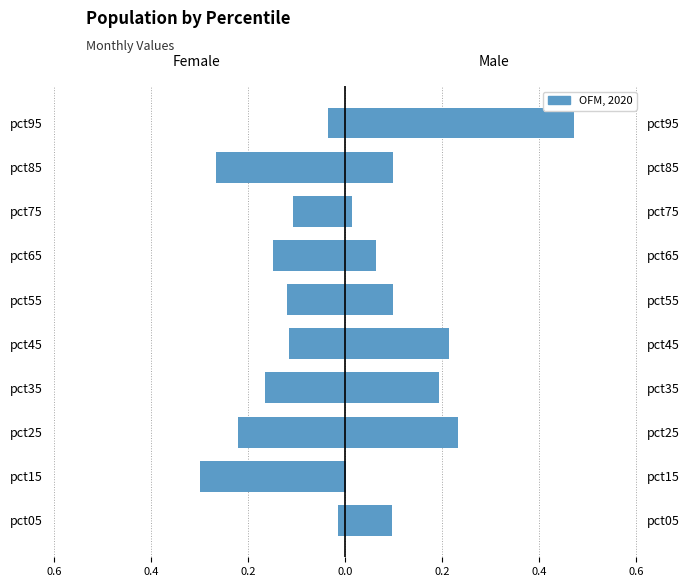

What is the minimum value shown in the chart?

-0.3